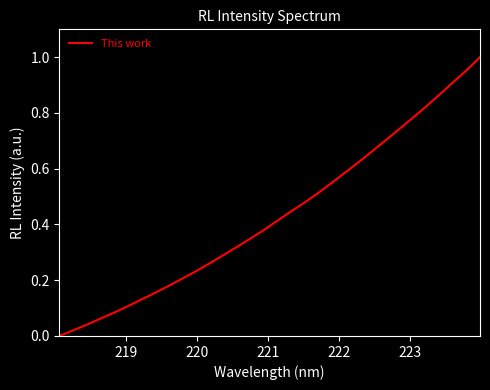

What is the value of the 28th point from the left?

0.8